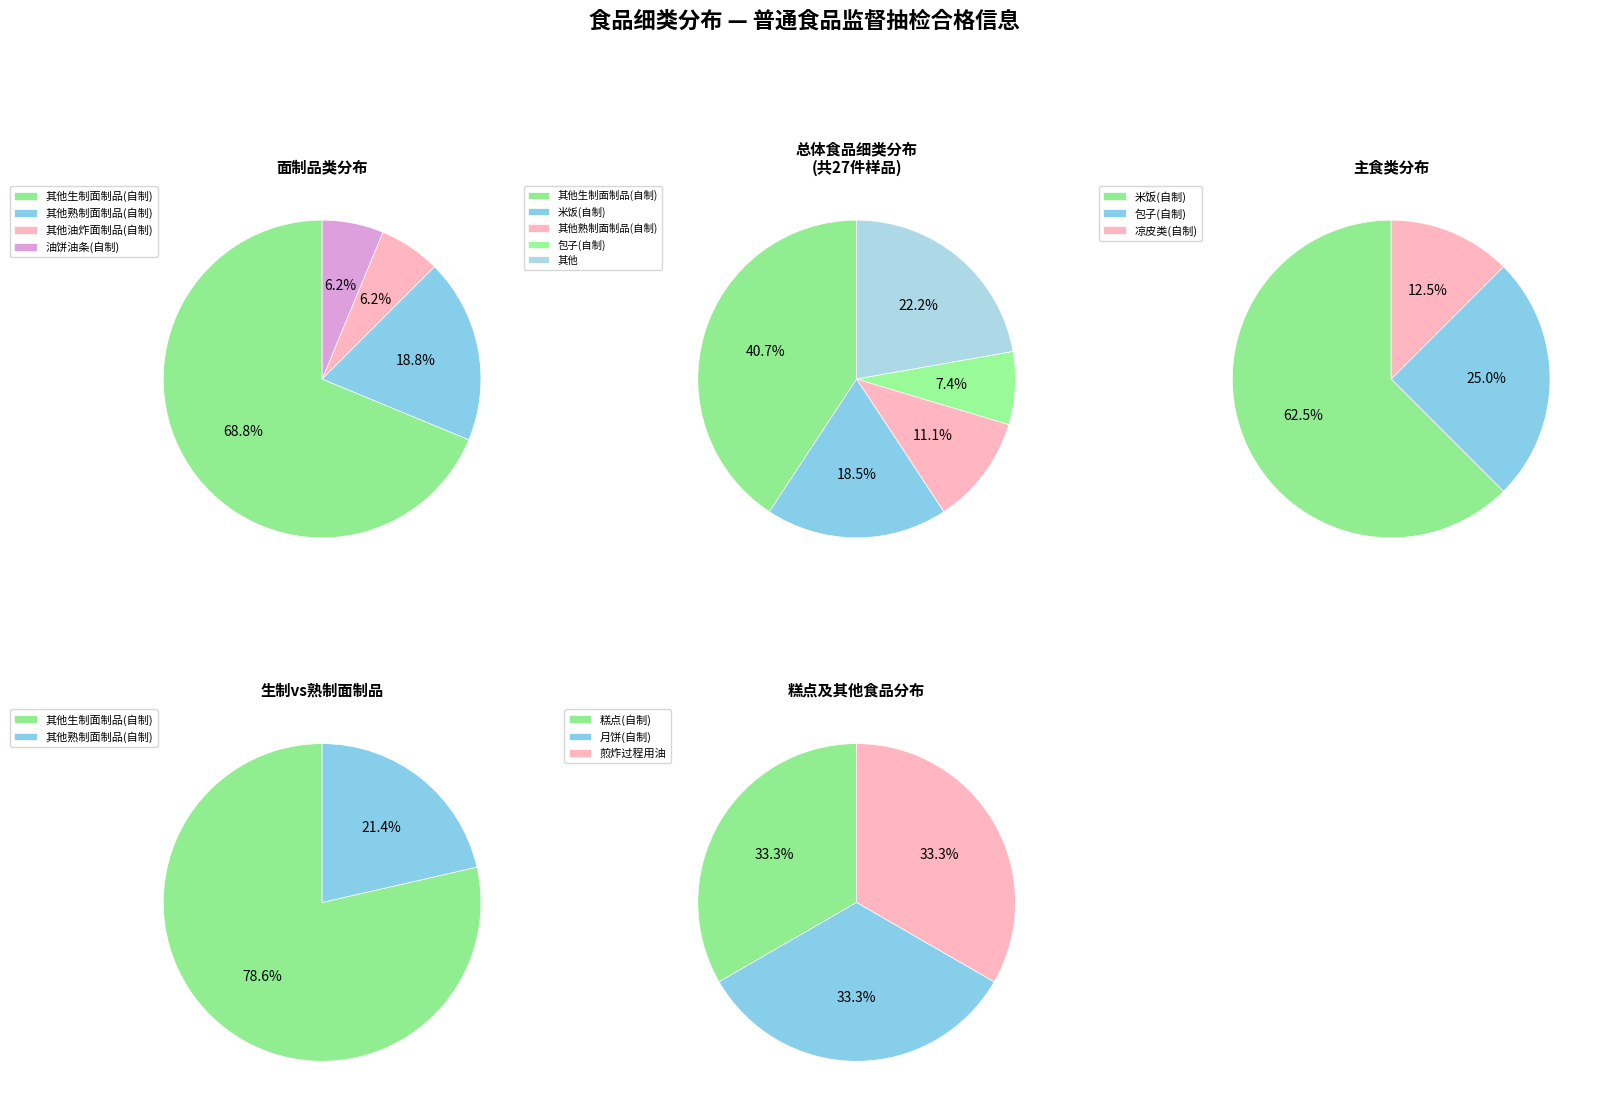

How much of the chart is everything except 凉皮类(自制)?

96.3%